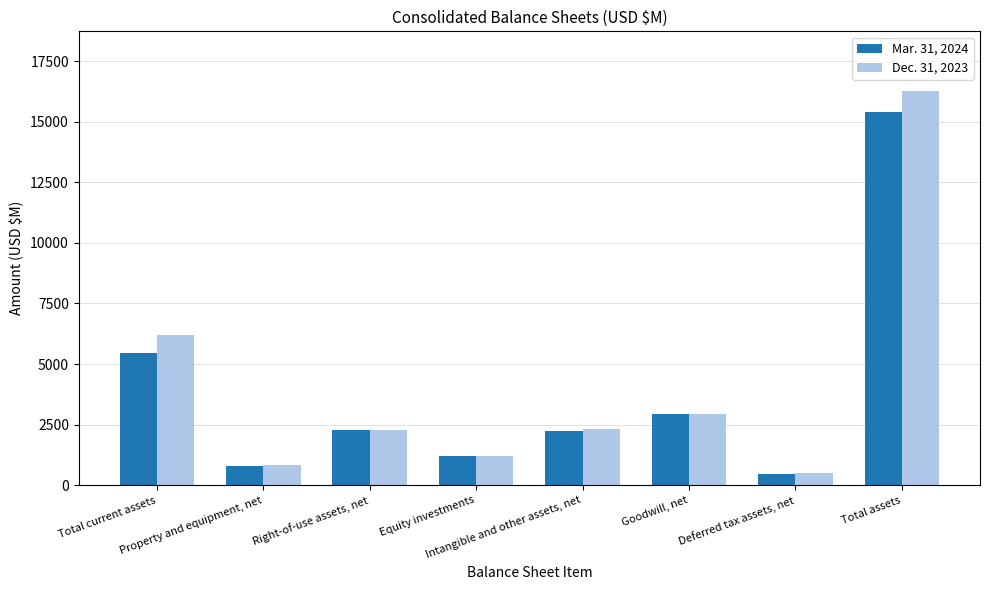

How many data points does each series have?

8